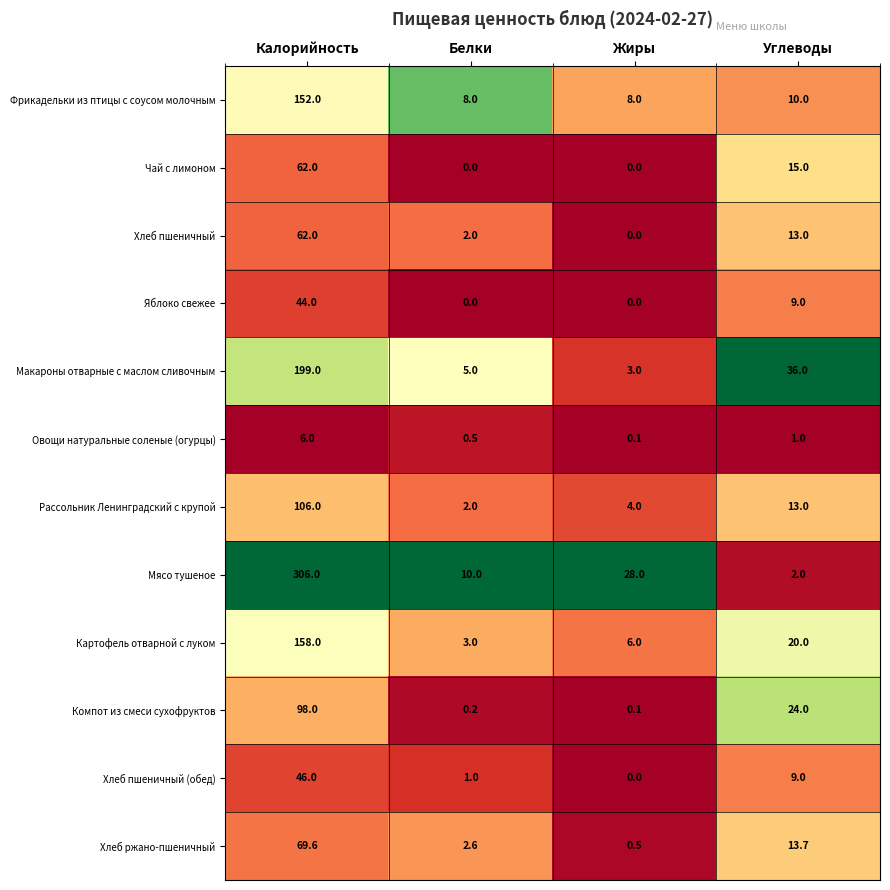

What is the sum of the Овощи натуральные соленые (огурцы) values at Углеводы and Калорийность?

7.0